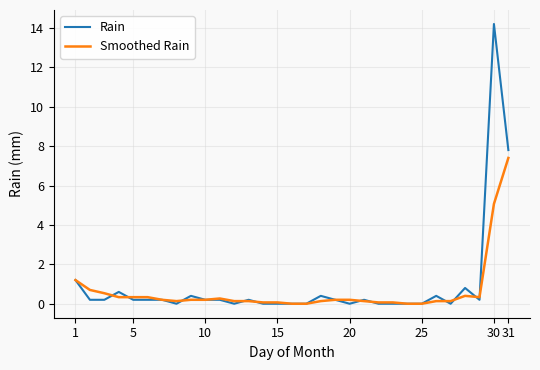

Rank the series by their maximum value, from highest to lowest.

Rain, Smoothed Rain